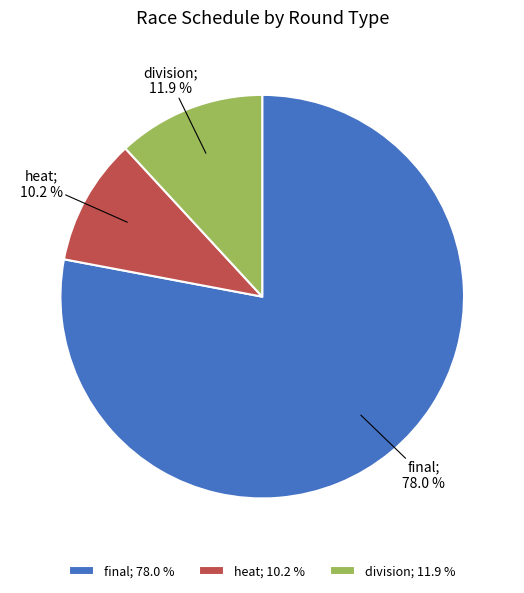

Which has a higher value, final; 78.0 % or heat; 10.2 %?

final; 78.0 %